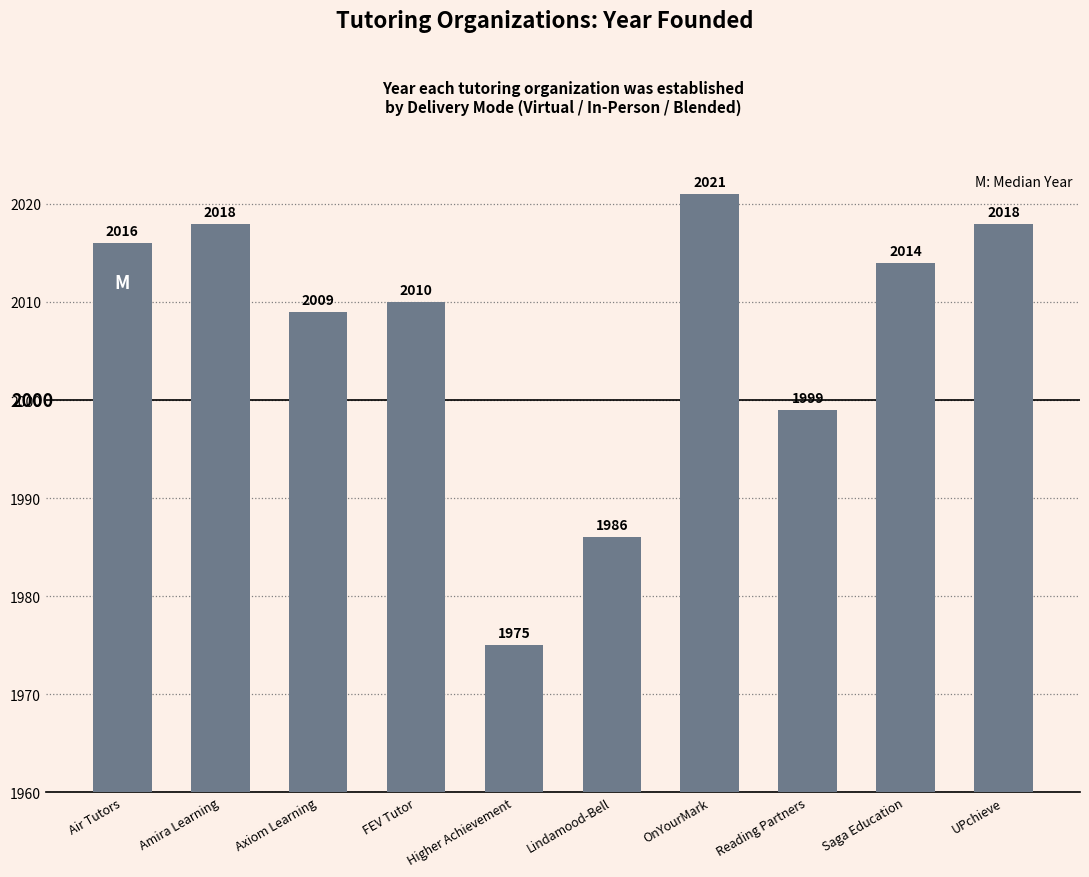

Reading left to right, what are all the values shown in this chart?

Air Tutors=2016	Amira Learning=2018	Axiom Learning=2009	FEV Tutor=2010	Higher Achievement=1975	Lindamood-Bell=1986	OnYourMark=2021	Reading Partners=1999	Saga Education=2014	UPchieve=2018